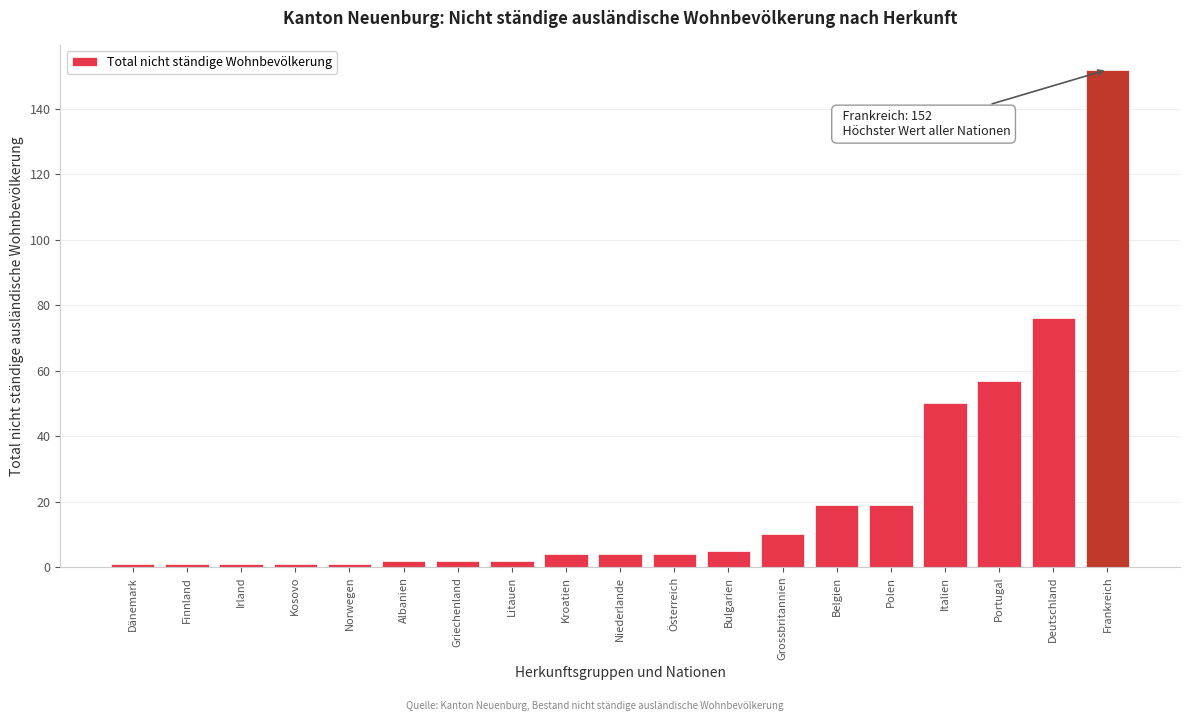

Reading left to right, transcribe all the data shown in this chart.

1	1	1	1	1	2	2	2	4	4	4	5	10	19	19	50	57	76	152